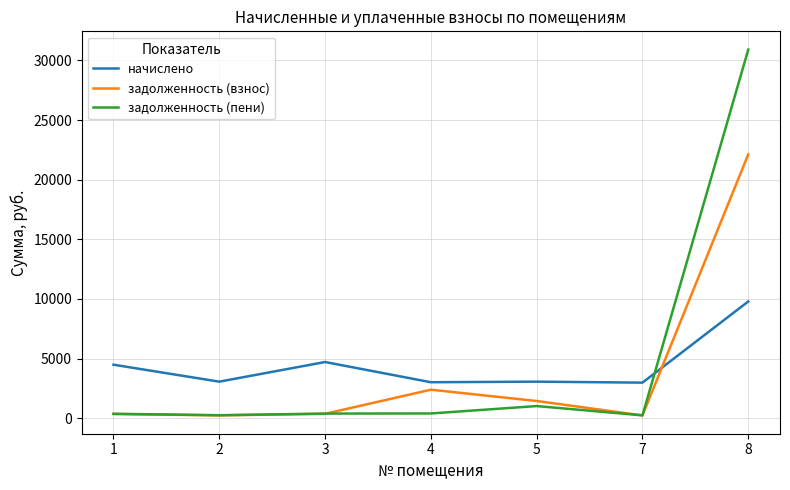

Rank the series by their average value, from highest to lowest.

задолженность (пени), начислено, задолженность (взнос)